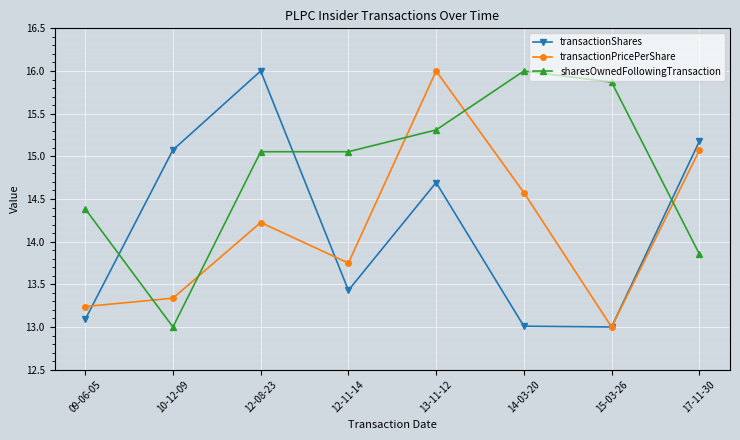

Rank the series at 10-12-09 from highest to lowest value.

transactionShares, transactionPricePerShare, sharesOwnedFollowingTransaction